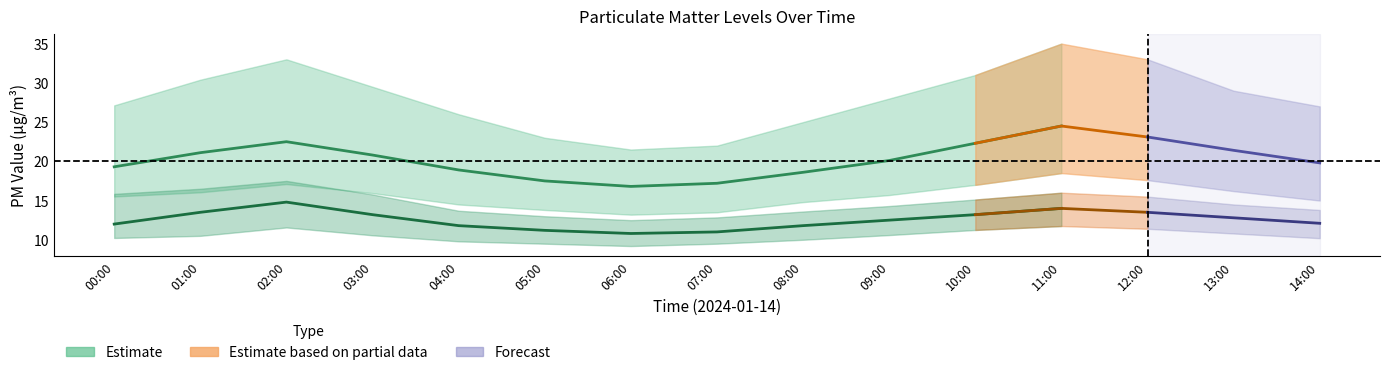

How many lines are shown in the chart?

6